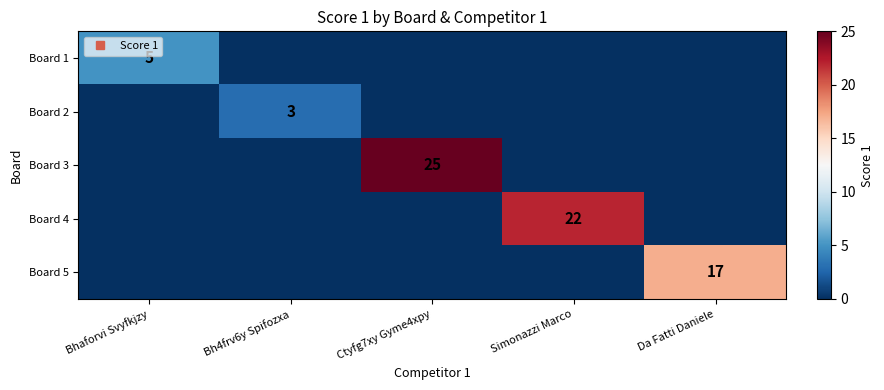

Which series has the widest spread of values?

Board 3